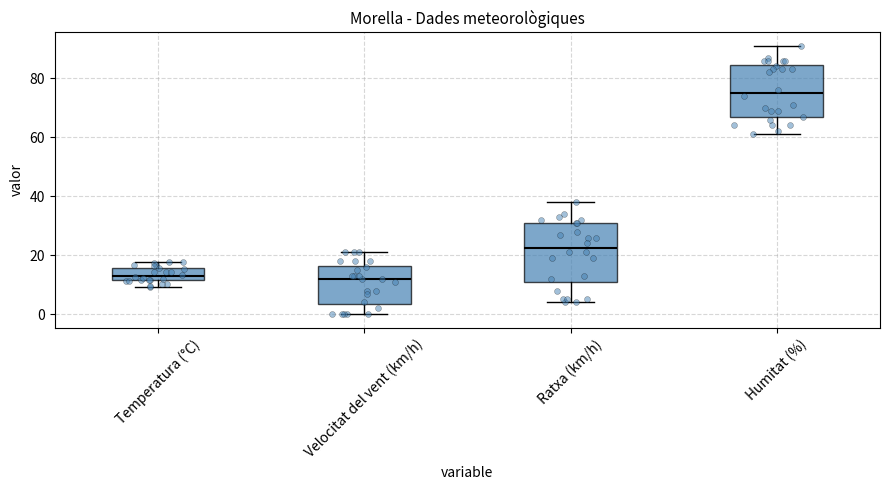

Comparing the boxes themselves (not the whiskers), which one is the tallest?

Ratxa (km/h)